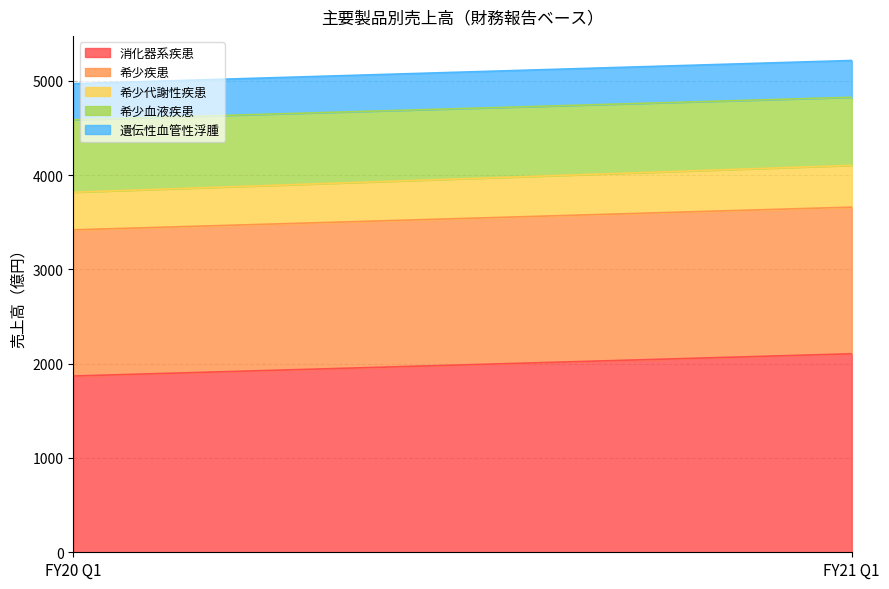

The 希少疾患 series shows 981 at FY20 Q1. True or false?

False